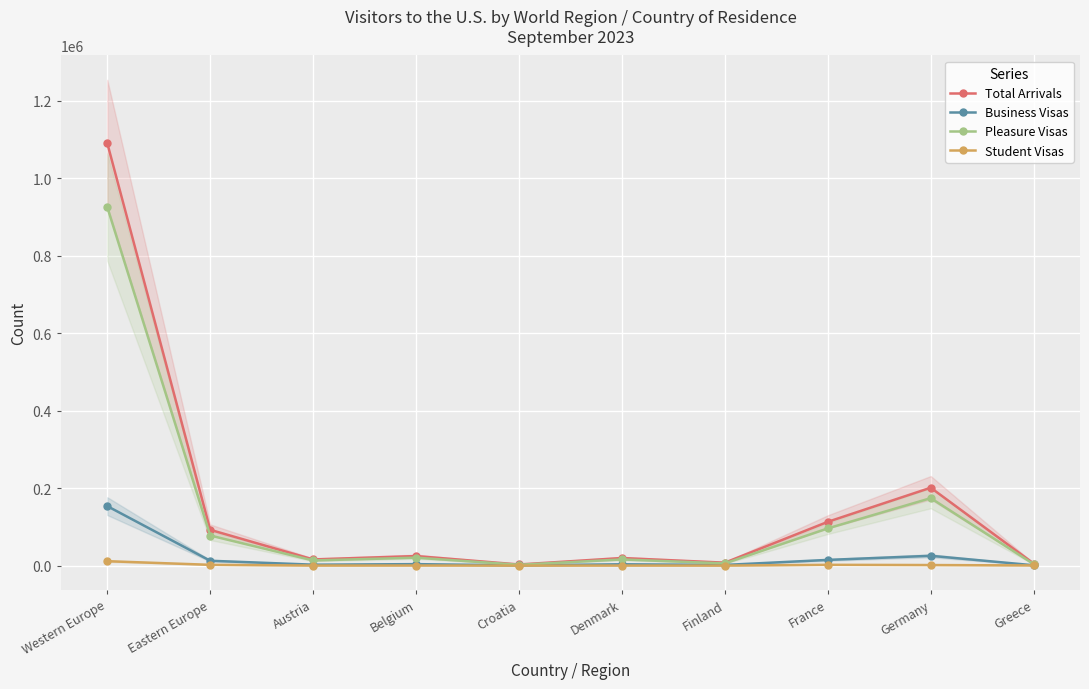

At which label does Business Visas reach its peak?

Western Europe